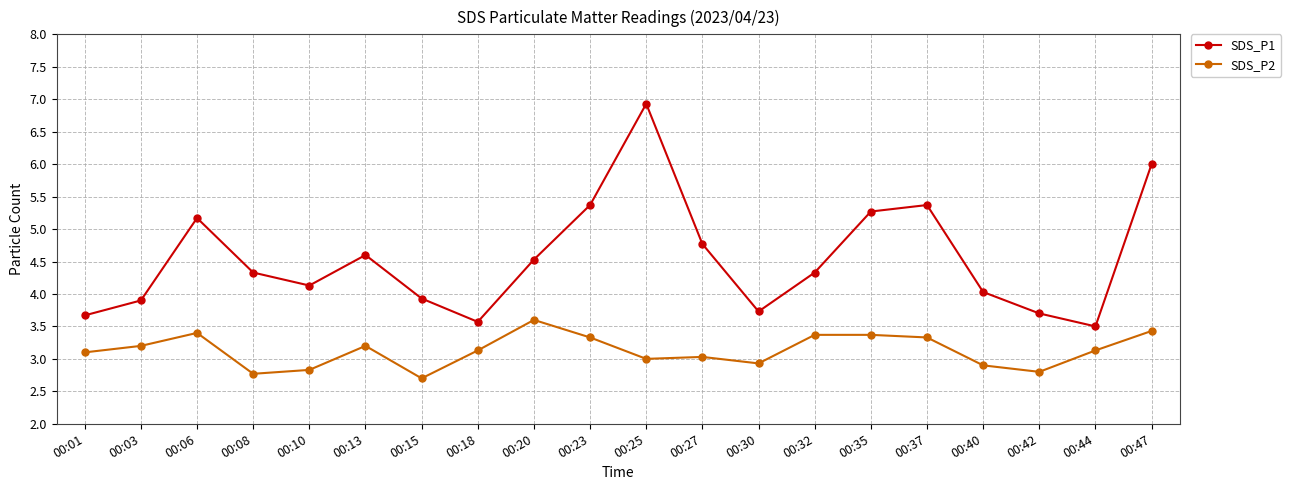

At which label does SDS_P1 reach its minimum?

00:44